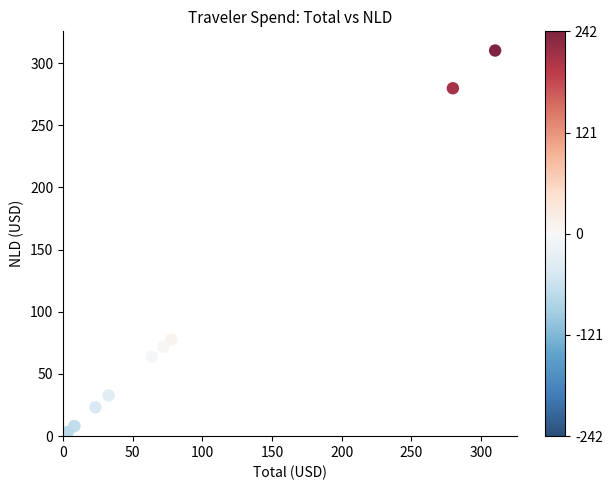

What Y value in the scatter plot is closest to 155?

77.7